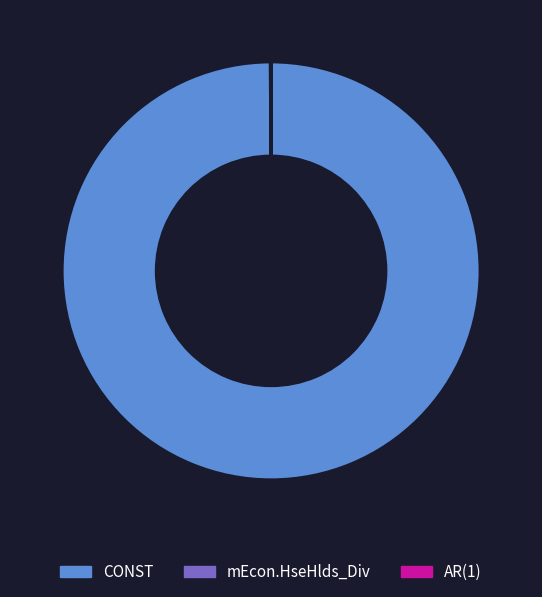

Which slice is the largest?

CONST